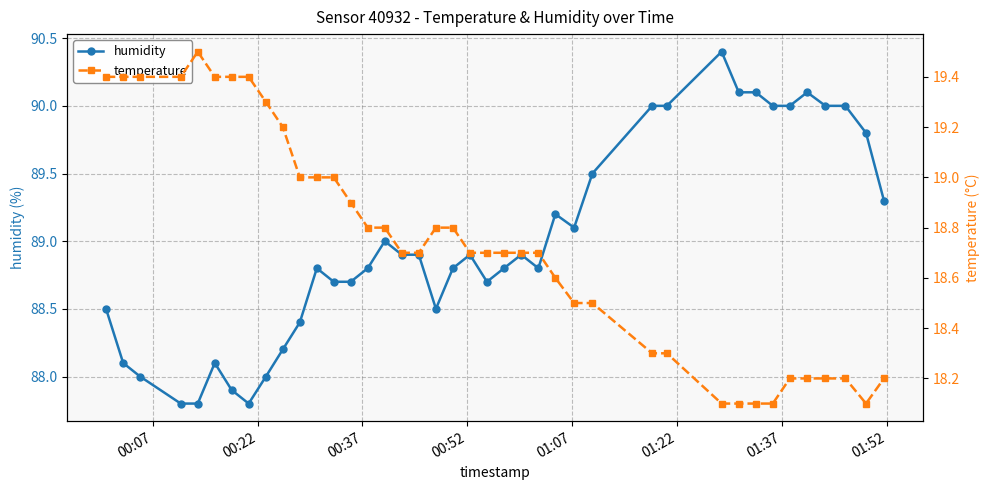

What is the sum of all temperature values?

749.5